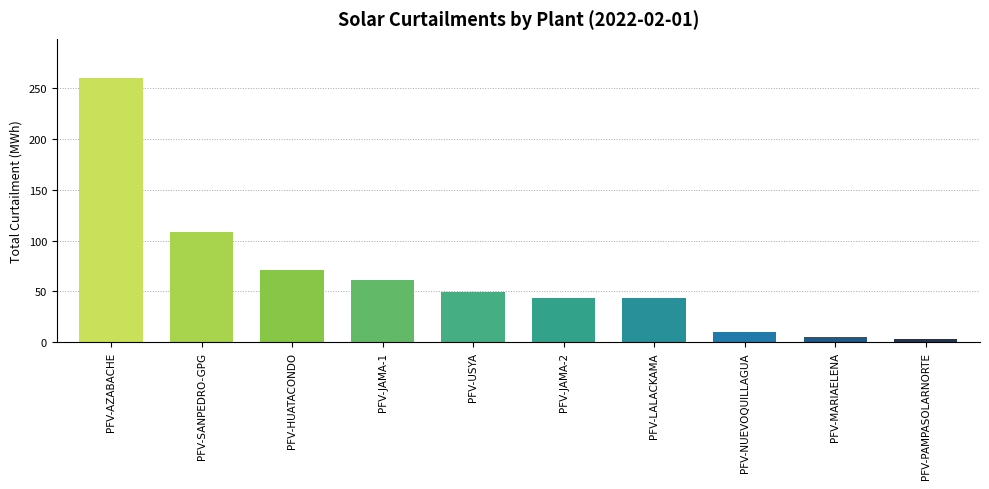

What is the change in value from PFV-HUATACONDO to PFV-JAMA-2?

-27.8